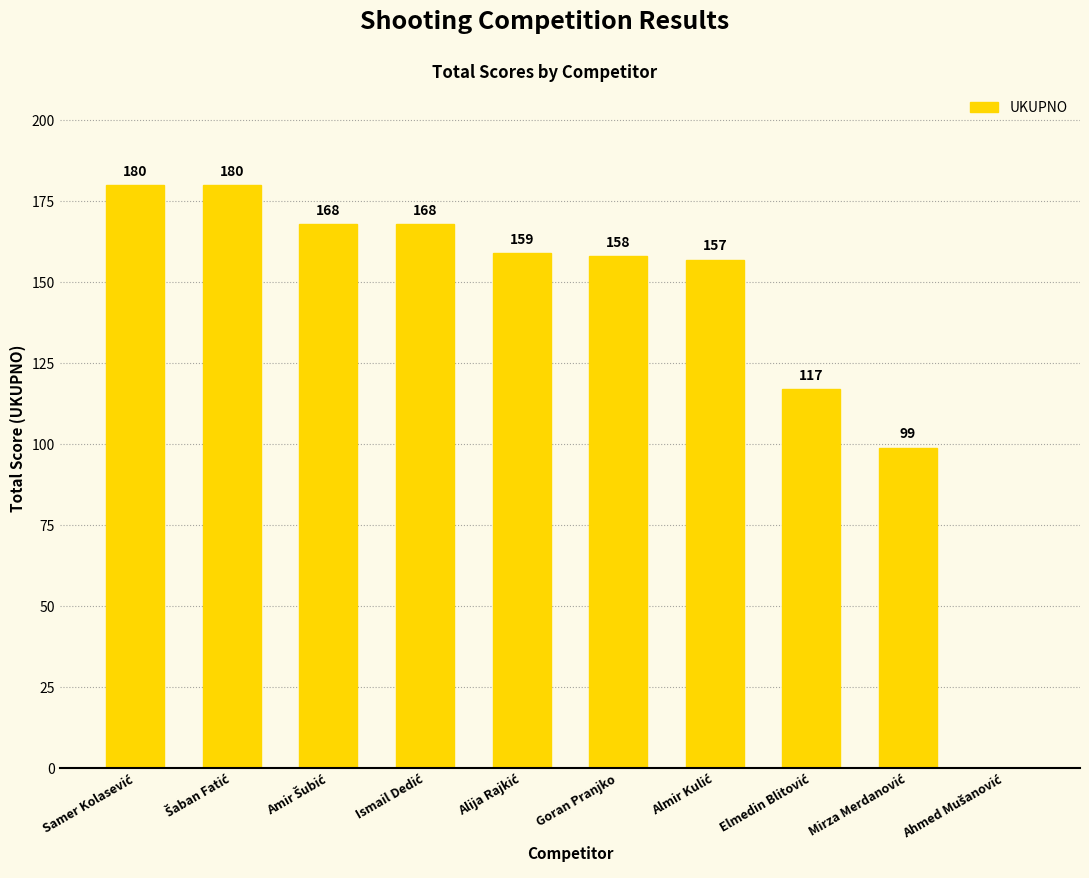

What is the greatest value displayed?

180